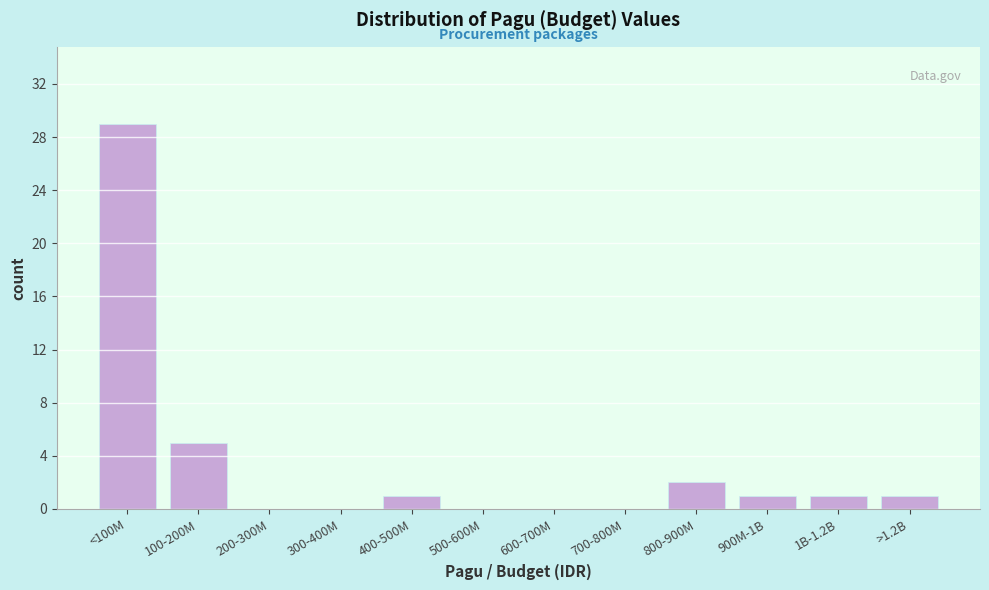

Reading left to right, transcribe all the data shown in this chart.

<100M=29	100-200M=5	200-300M=0	300-400M=0	400-500M=1	500-600M=0	600-700M=0	700-800M=0	800-900M=2	900M-1B=1	1B-1.2B=1	>1.2B=1